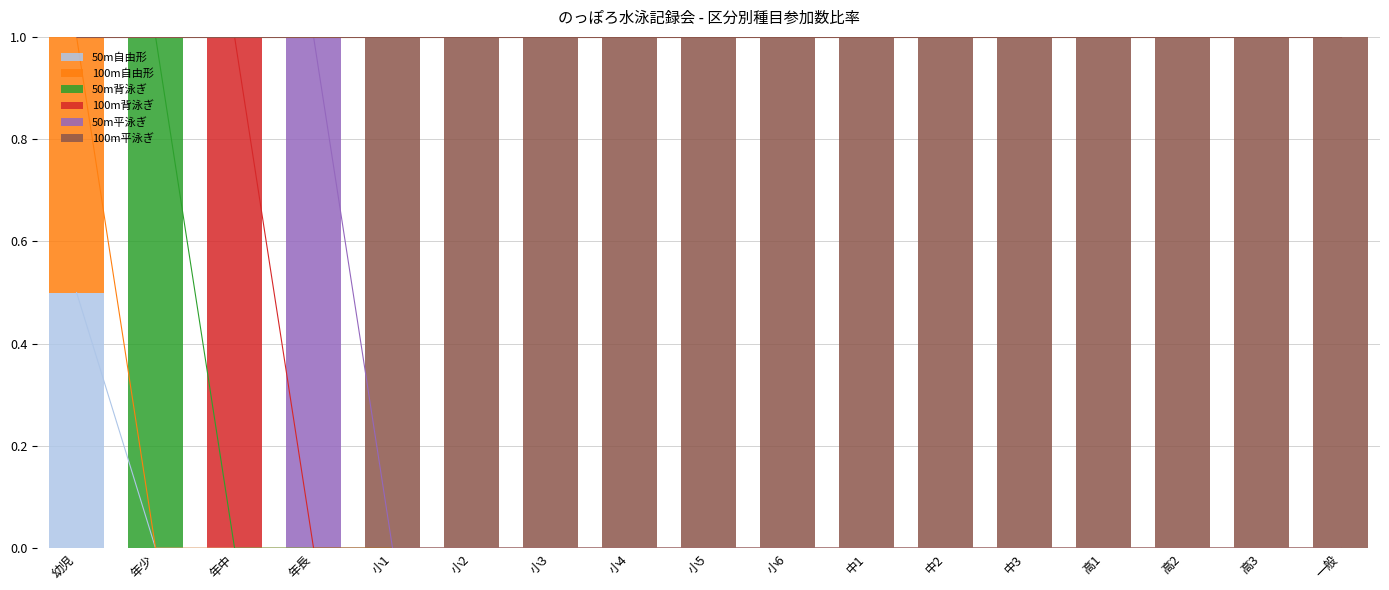

What position from the right is 幼児?

17